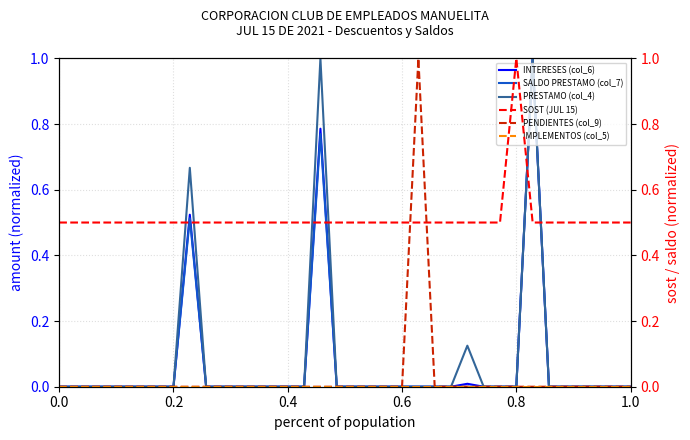

Rank the series by their maximum value, from highest to lowest.

INTERESES (col_6), SALDO PRESTAMO (col_7), PRESTAMO (col_4), SOST (JUL 15), PENDIENTES (col_9), IMPLEMENTOS (col_5)